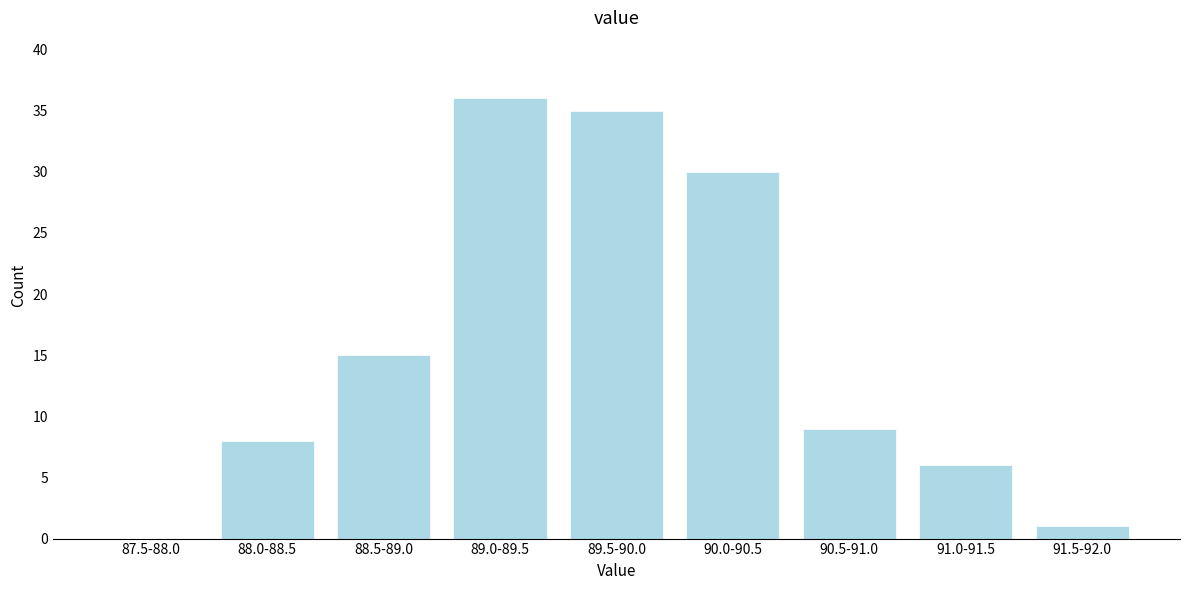

Reading right to left, list all the values displayed in this chart.

91.5-92.0=1	91.0-91.5=6	90.5-91.0=9	90.0-90.5=30	89.5-90.0=35	89.0-89.5=36	88.5-89.0=15	88.0-88.5=8	87.5-88.0=0